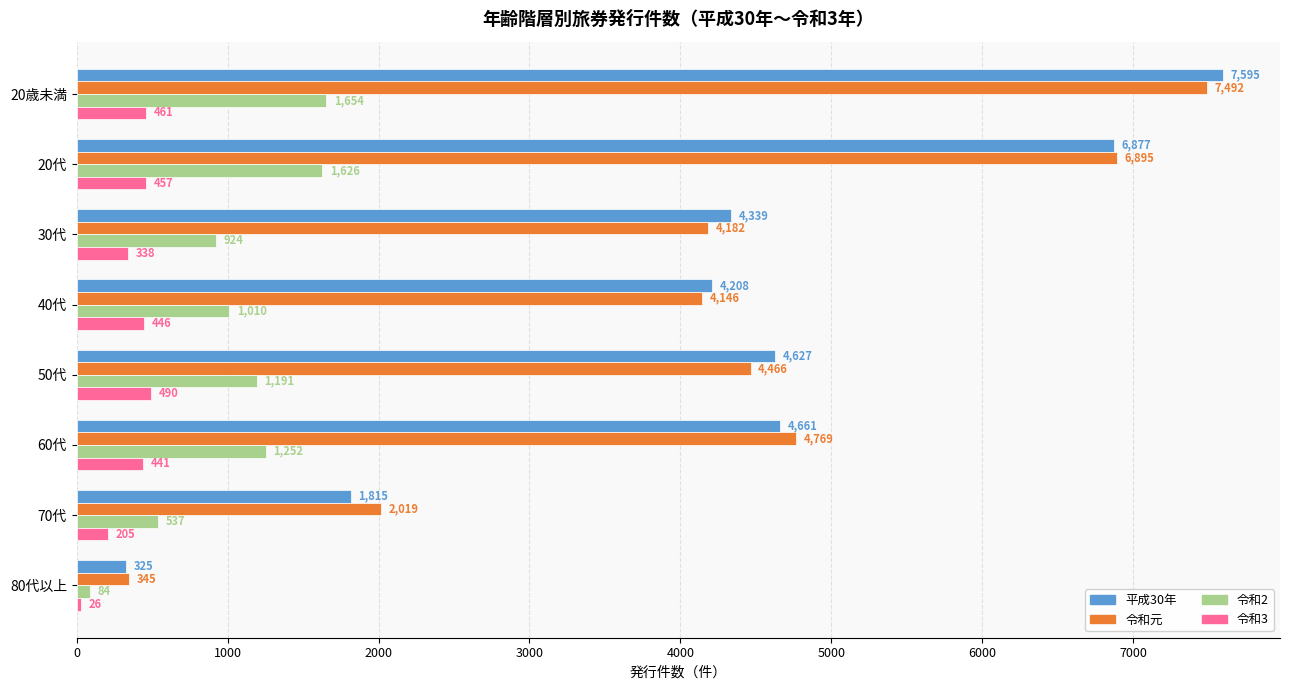

Which series has the widest spread of values?

平成30年